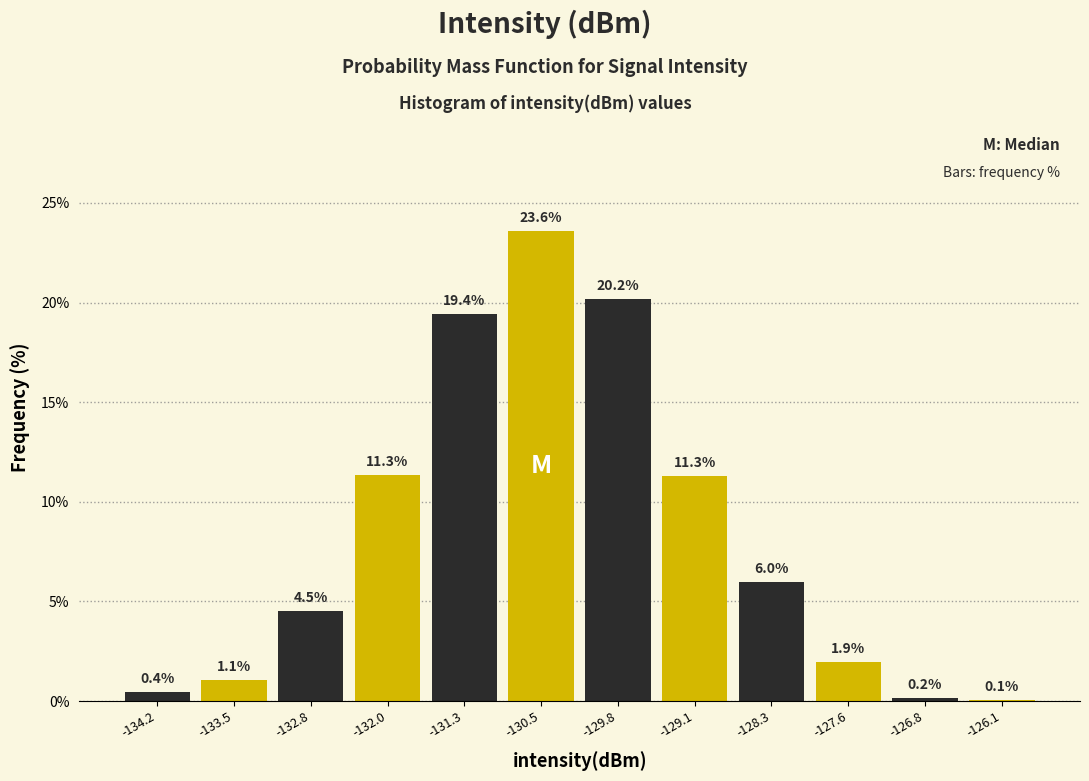

Reading left to right, list every bar in this chart as the range it spans on the x-axis followed by its height. The bar edges are not printed on the chart, so give them approximately, as read against the axis.

-134.6 to -133.9: 0.4
-133.9 to -133.1: 1.1
-133.1 to -132.4: 4.5
-132.4 to -131.7: 11.3
-131.7 to -130.9: 19.4
-130.9 to -130.2: 23.6
-130.2 to -129.4: 20.2
-129.4 to -128.7: 11.3
-128.7 to -127.9: 6.0
-127.9 to -127.2: 1.9
-127.2 to -126.5: 0.2
-126.5 to -125.7: 0.1